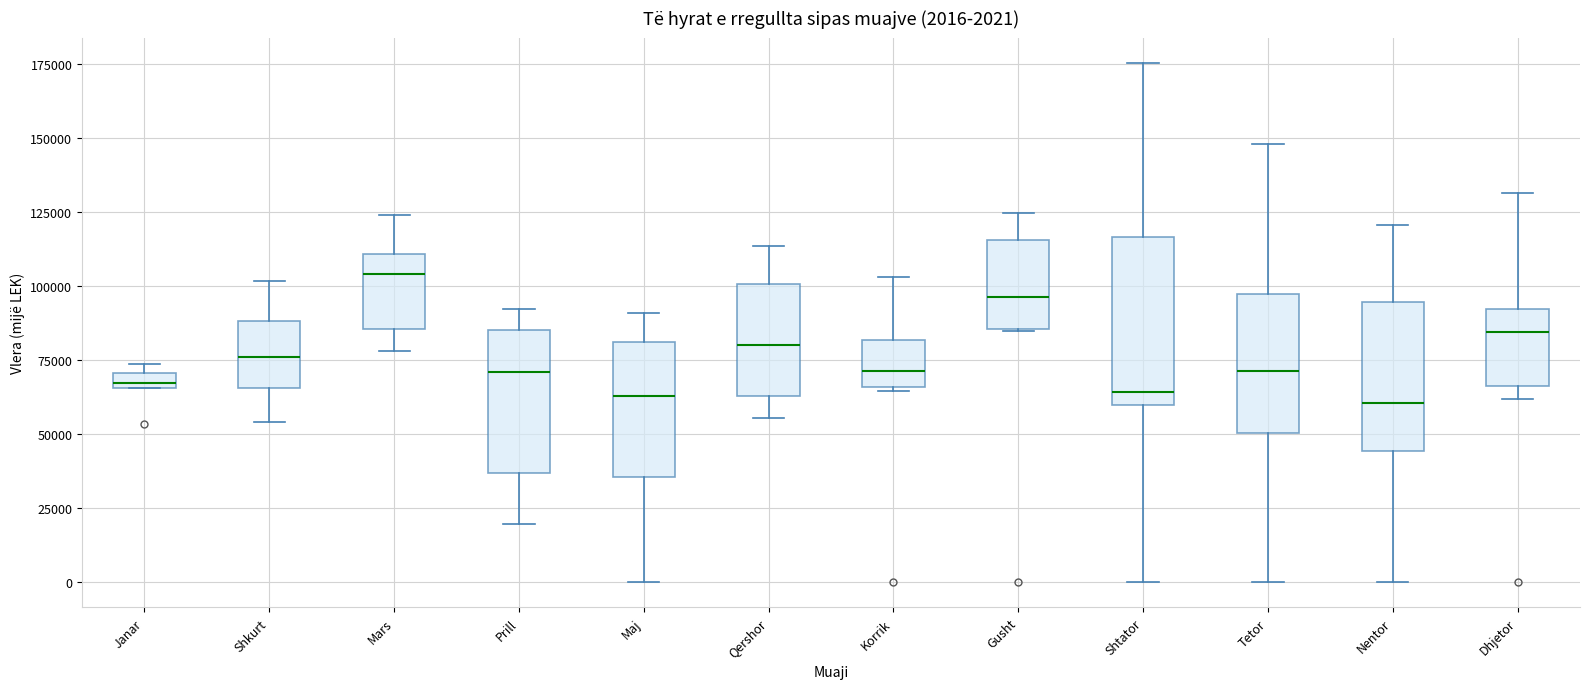

Comparing the boxes themselves (not the whiskers), which one is the tallest?

Shtator